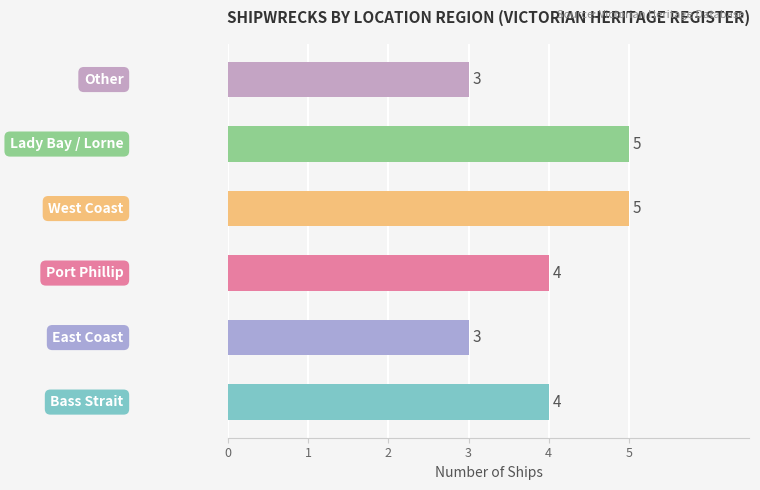

What is the average value?

4